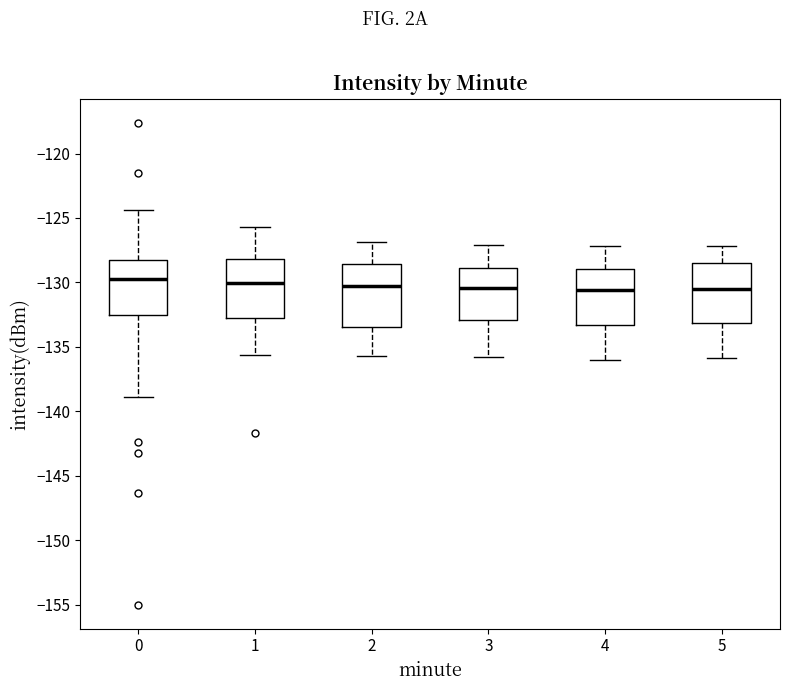

Where does the lower whisker of the box at x = 4 end on the y-axis? The values are not printed on the chart, so give them approximately, as read against the axis.

-136.0